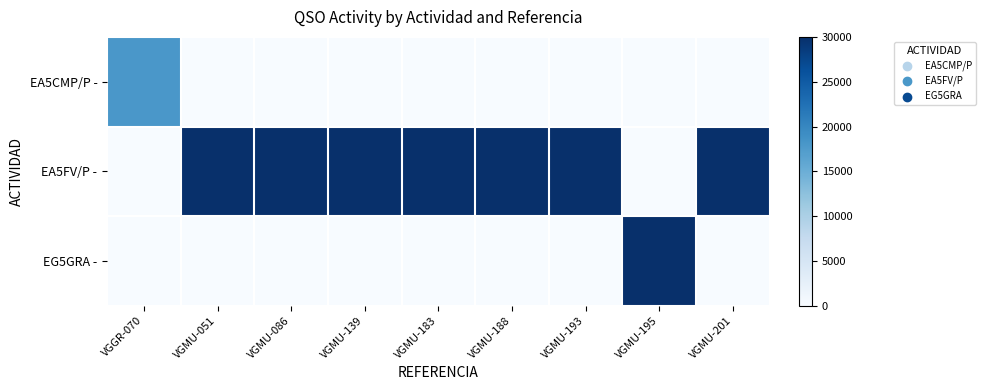

At which category does the chart reach its peak across all series?

VGMU-183